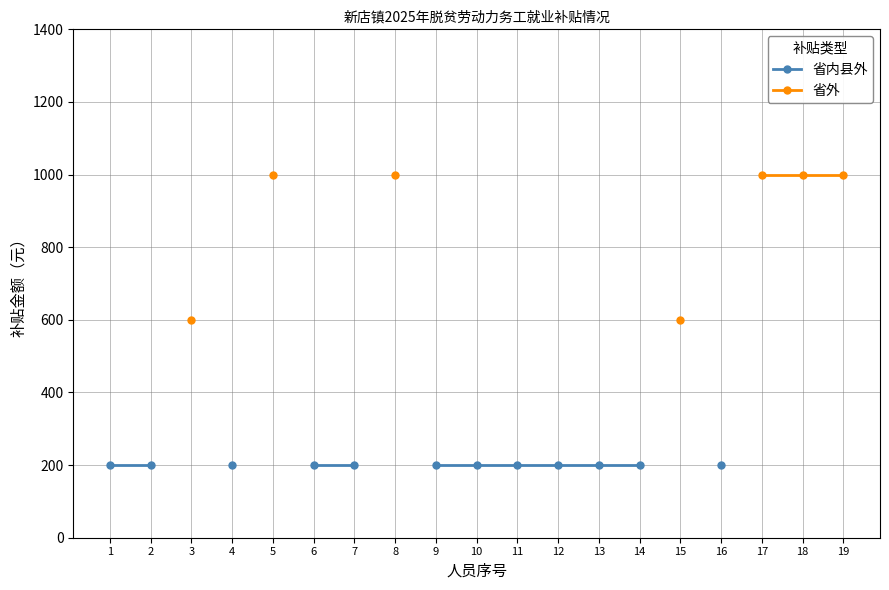

Which series changed the most between 1 and 12?

省内县外